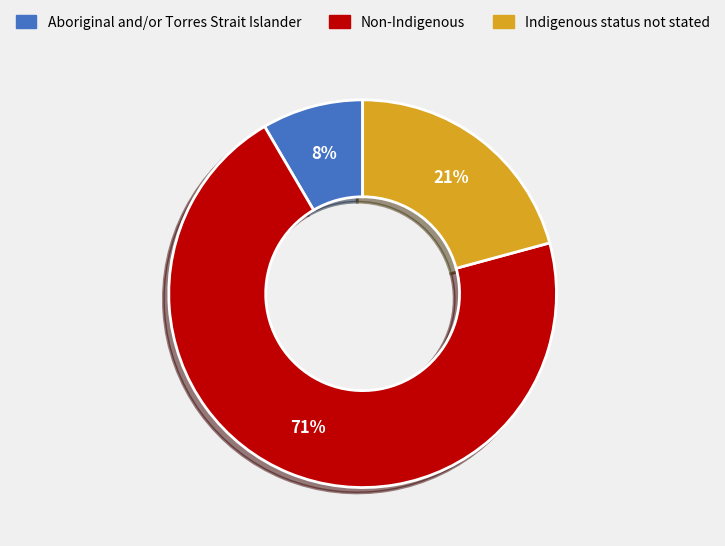

Combined, do Indigenous status not stated and Aboriginal and/or Torres Strait Islander account for over 50%?

No